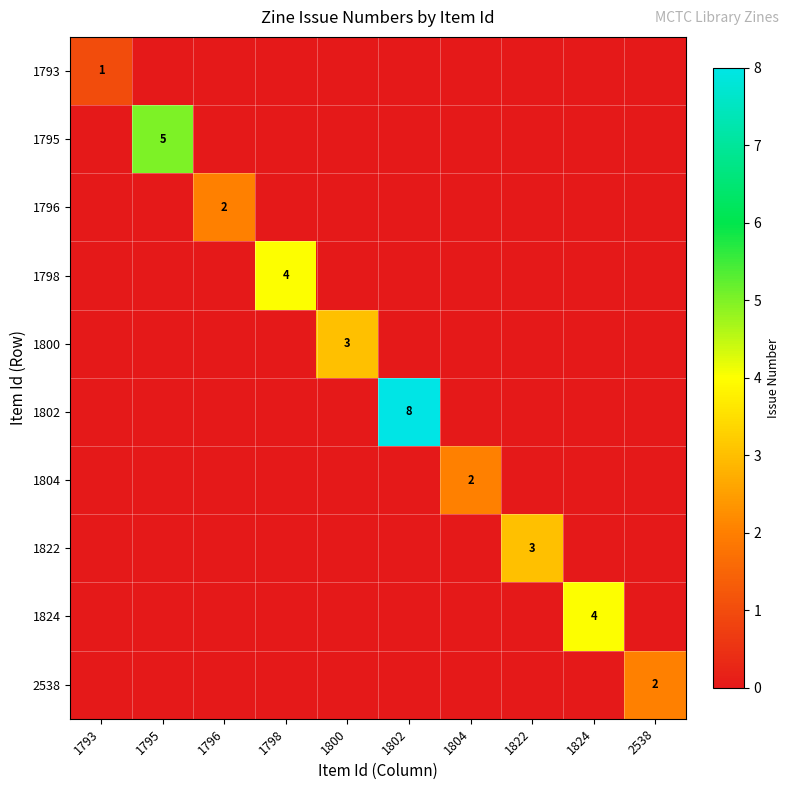

Is it true that 1800 equals 0 at 1795?

True